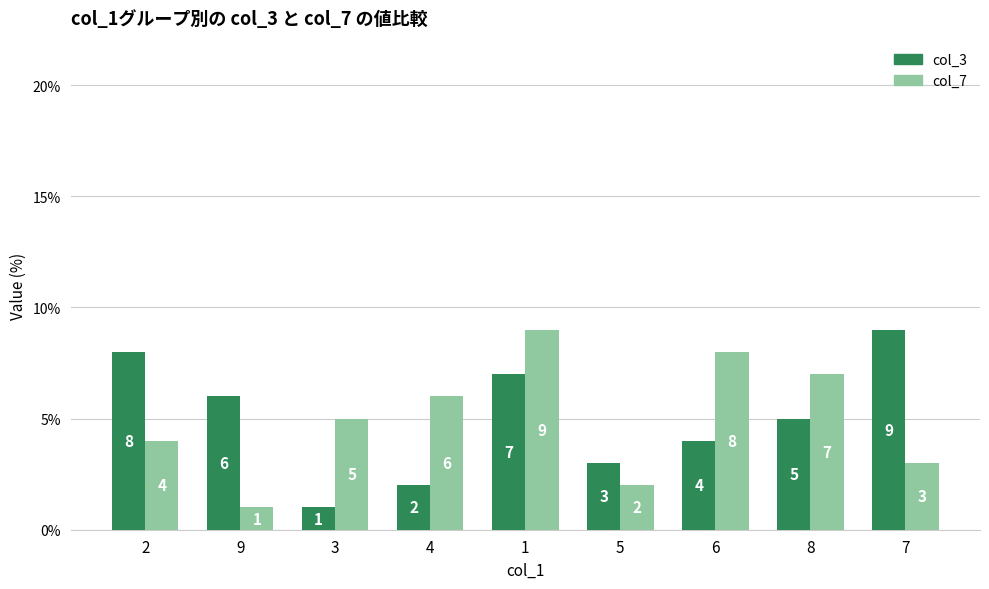

What is the maximum value shown in the chart?

9